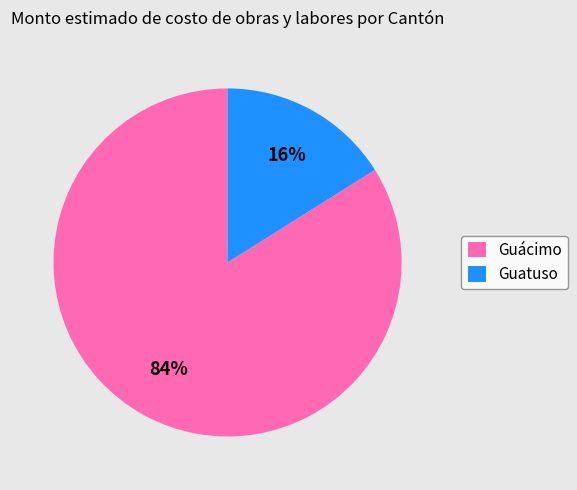

How many segments does this pie chart have?

2